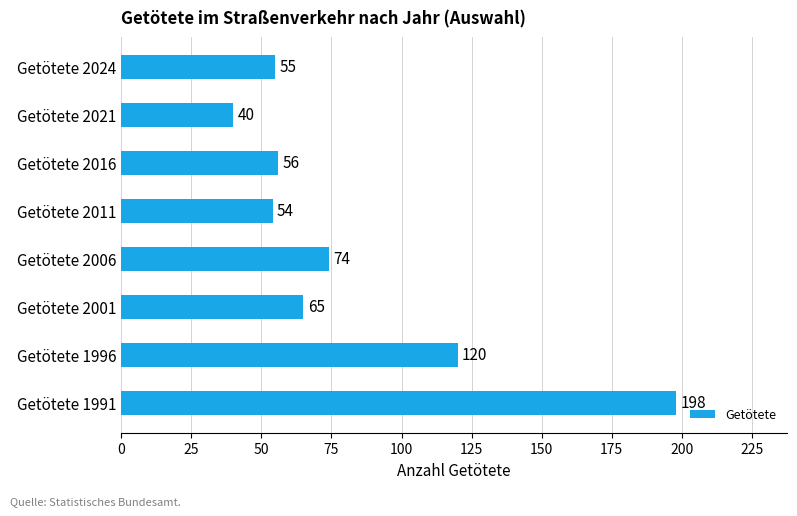

List the labels in order of value, largest first.

Getötete 1991, Getötete 1996, Getötete 2006, Getötete 2001, Getötete 2016, Getötete 2024, Getötete 2011, Getötete 2021